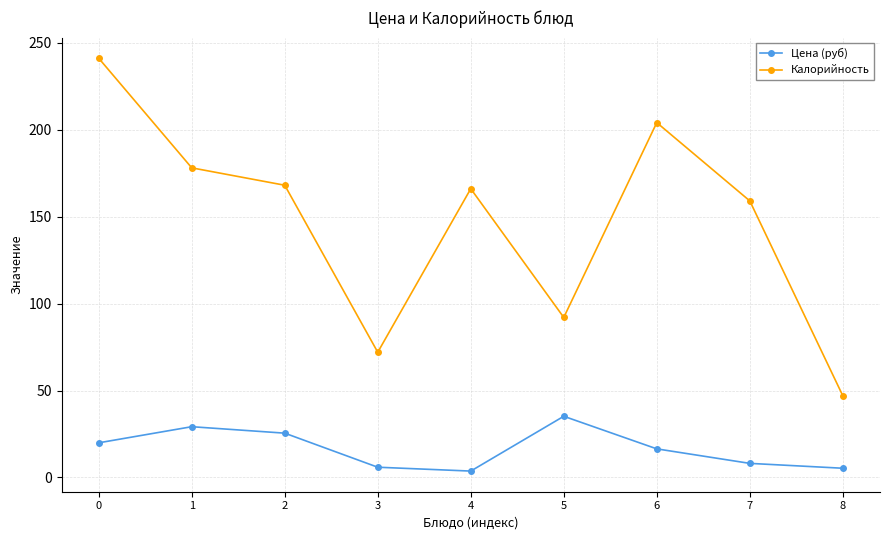

Which series has the widest spread of values?

Калорийность